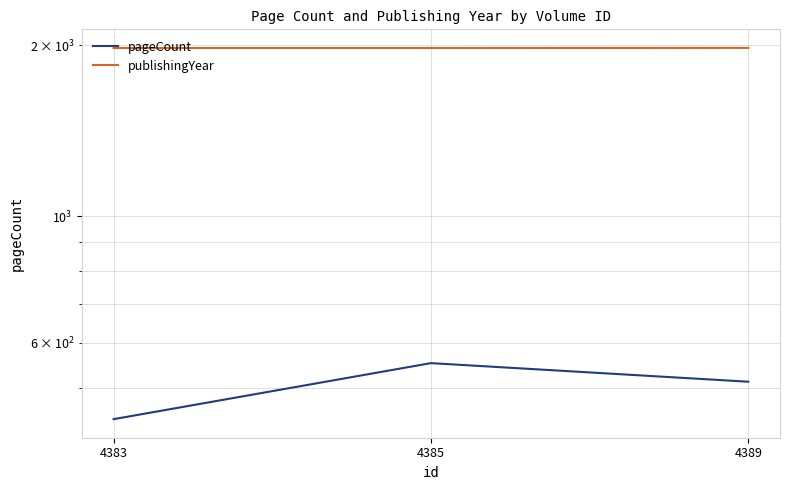

What are all the series names shown in the legend?

pageCount, publishingYear